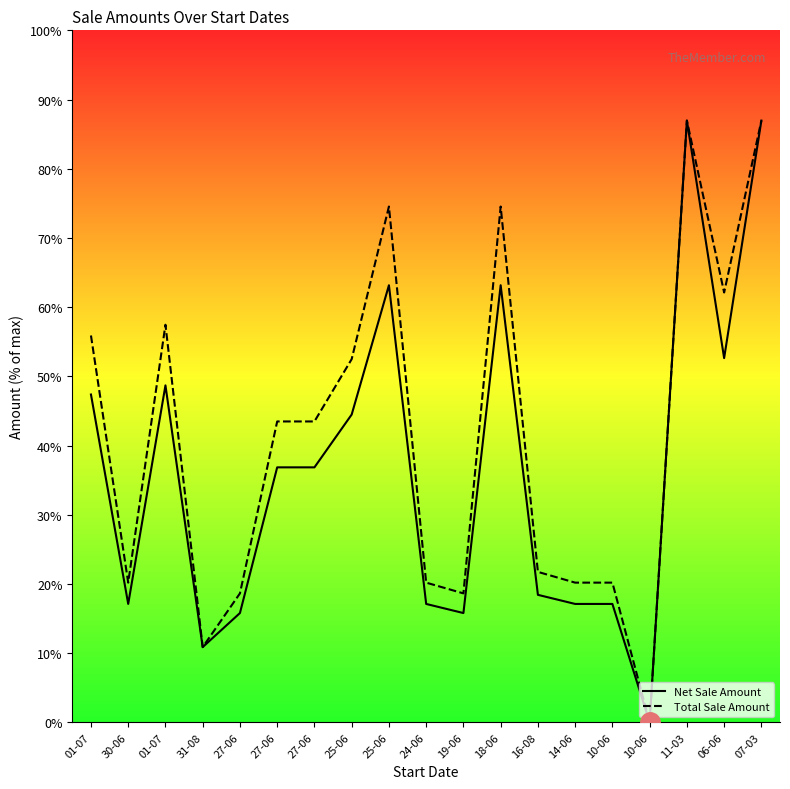

Does the chart display data point markers on the line(s)?

No